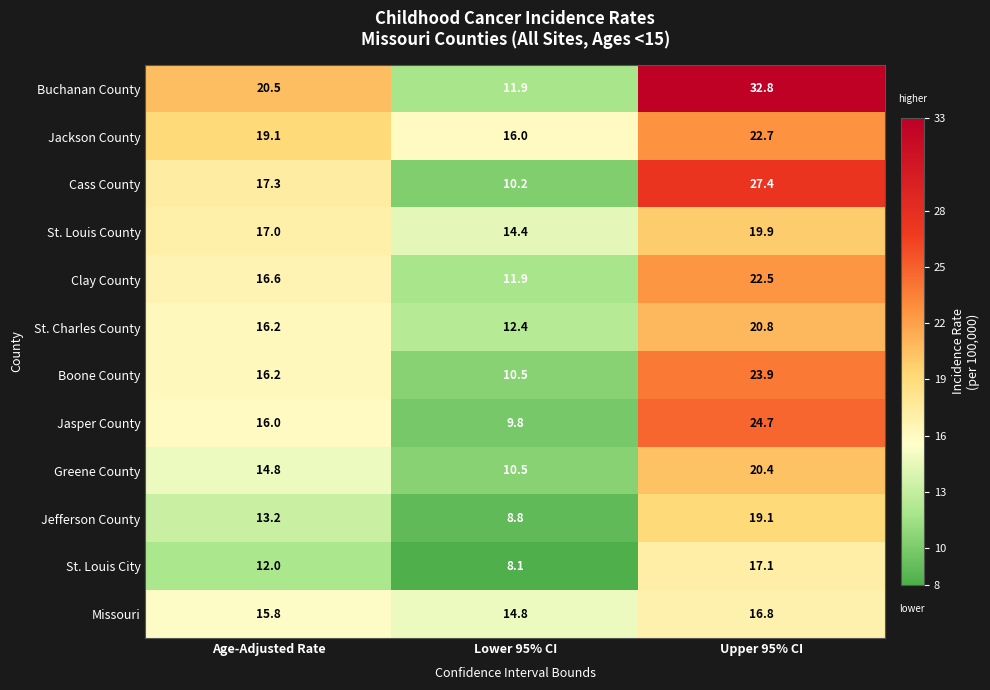

What is the sum of the Jackson County values at Age-Adjusted Rate and Lower 95% CI?

35.1